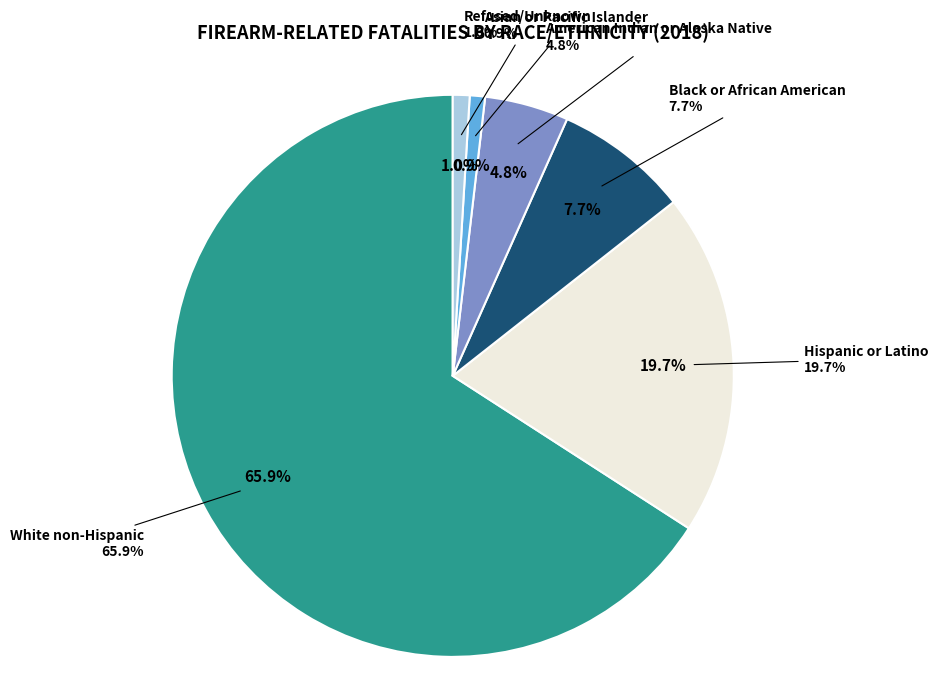

What is the smallest slice in the pie chart?

Asian or Pacific Islander